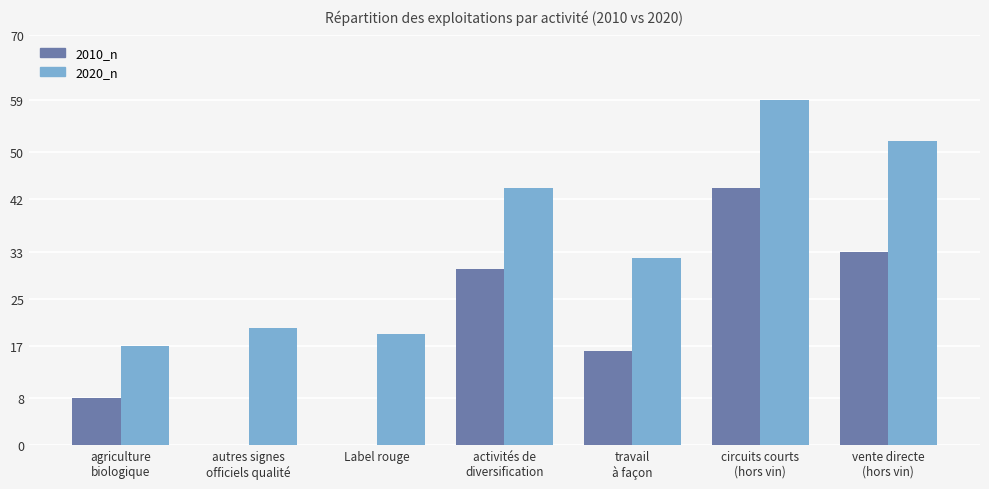

The 2020_n series shows 19 at Label rouge. True or false?

True